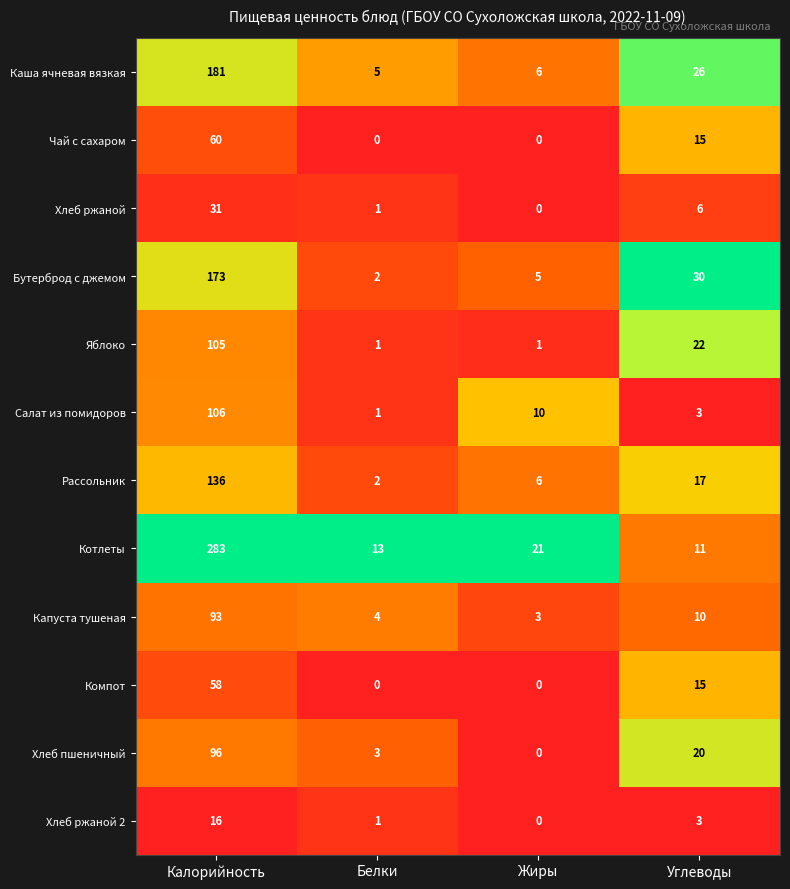

What is the spread (max minus min) of values at Жиры?

21